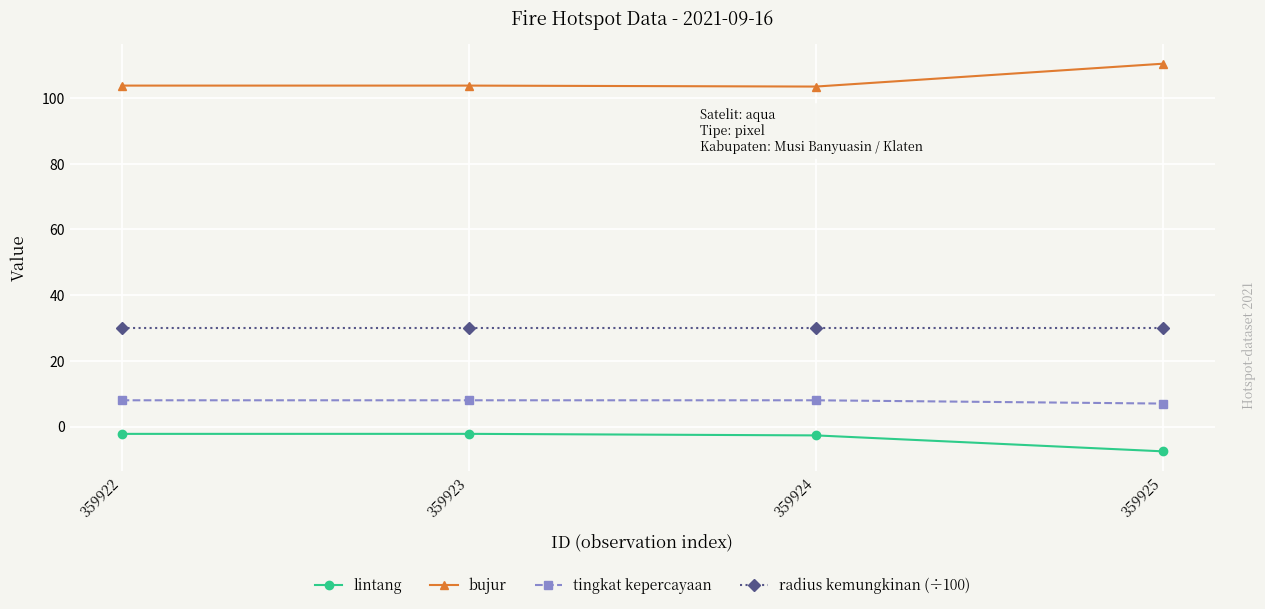

At how many categories does at least one series exceed 96?

4